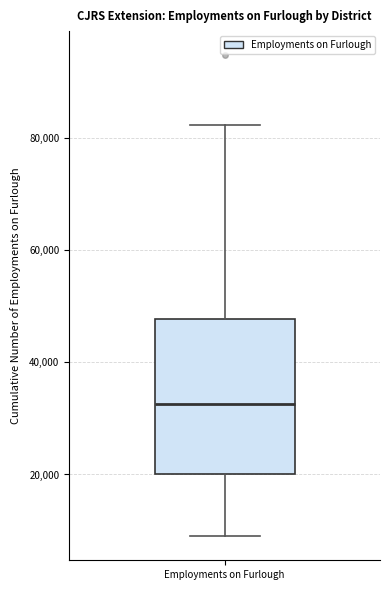

Transcribe this box plot: give where the median line is, the range the box spans, and where the two whiskers end, as read against the y-axis. The values are not printed on the chart, so give them approximately, as read against the axis.

median 32000, box 20000 to 48000, whiskers 10000 to 82000